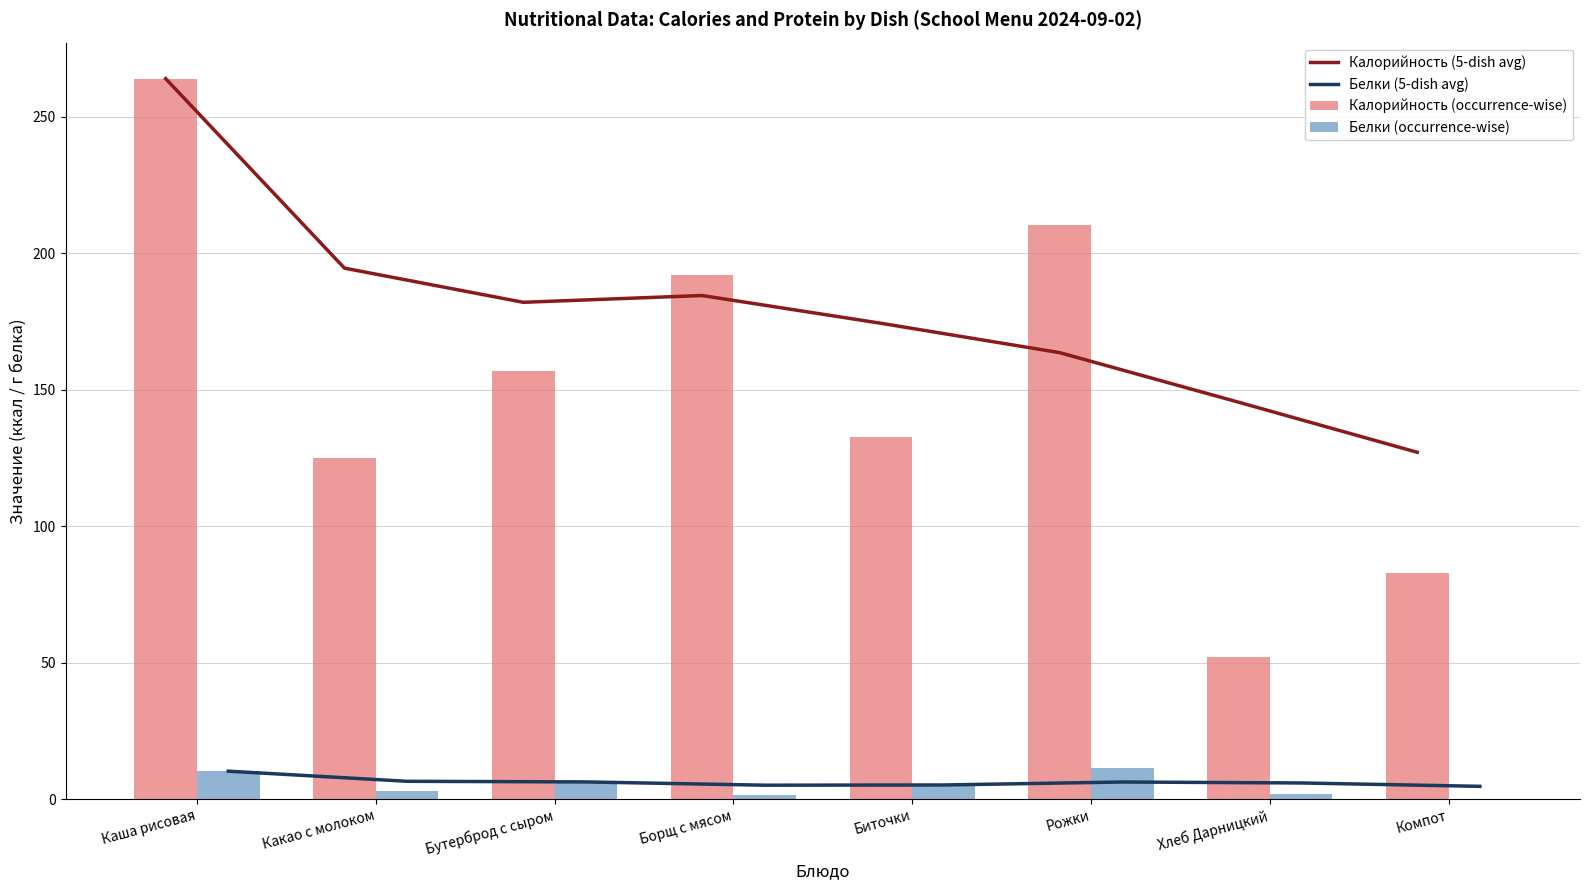

How many categories are shown in the chart?

8